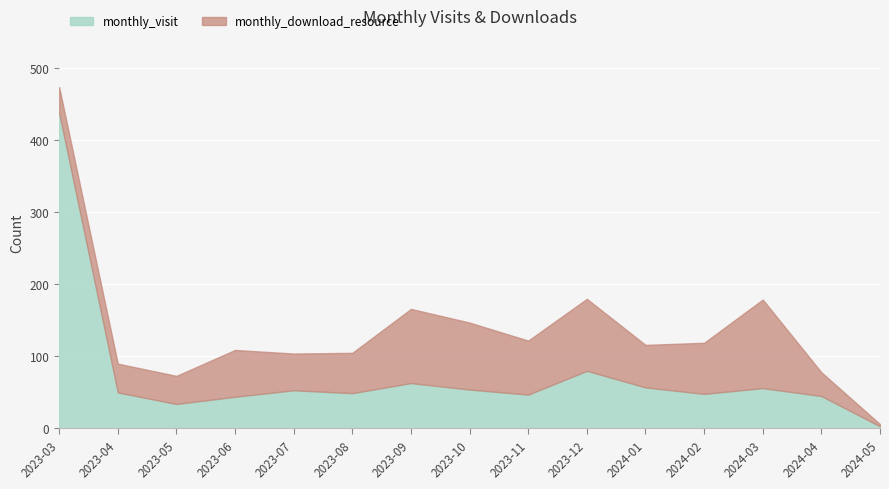

Reading left to right, transcribe all the data shown in this chart.

438	50	34	44	53	49	63	54	47	80	57	48	56	45	3